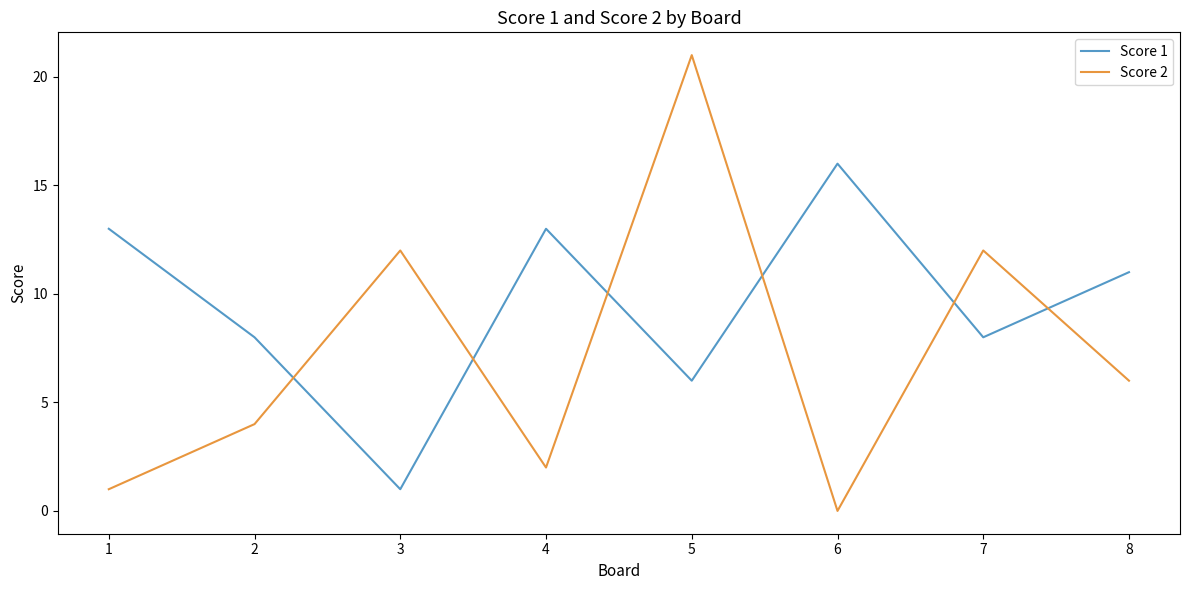

The value of Score 2 at 1 is 1. True or false?

True